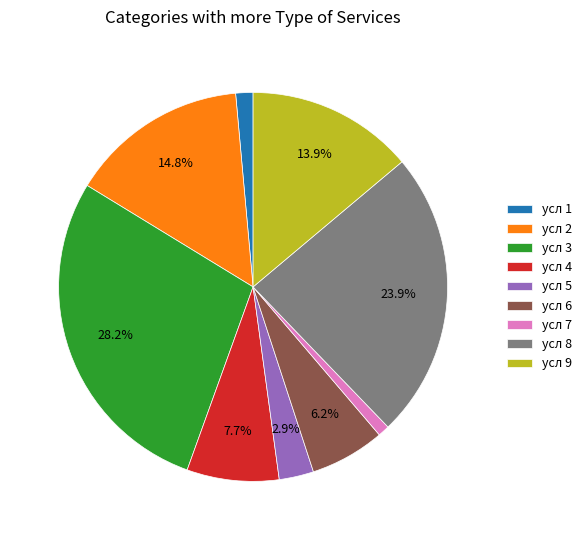

Does any single category account for the majority?

No